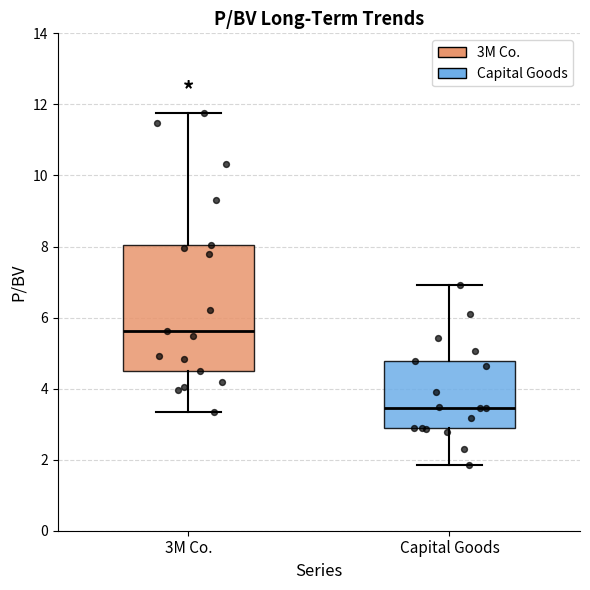

Which box has the highest median line?

3M Co.